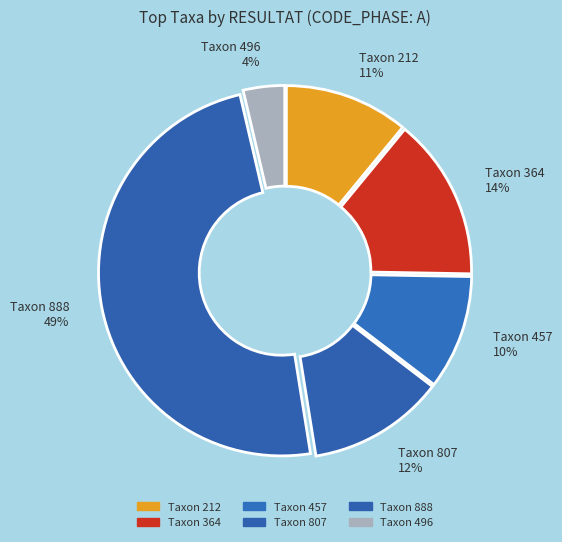

Is it true that Taxon 496 4% is 10% of the pie?

False